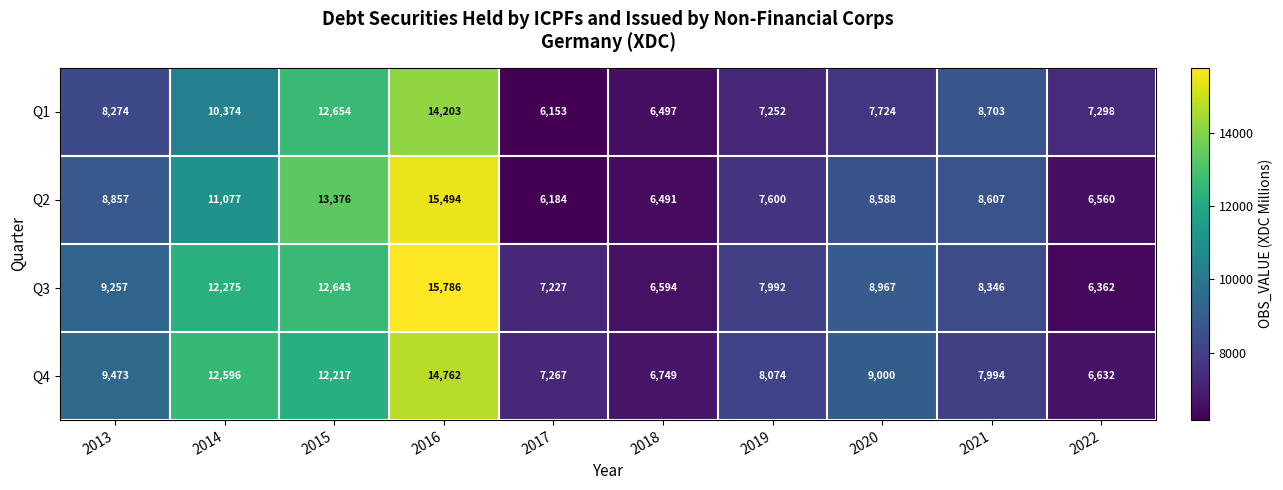

At how many categories does at least one series exceed 11119?

3